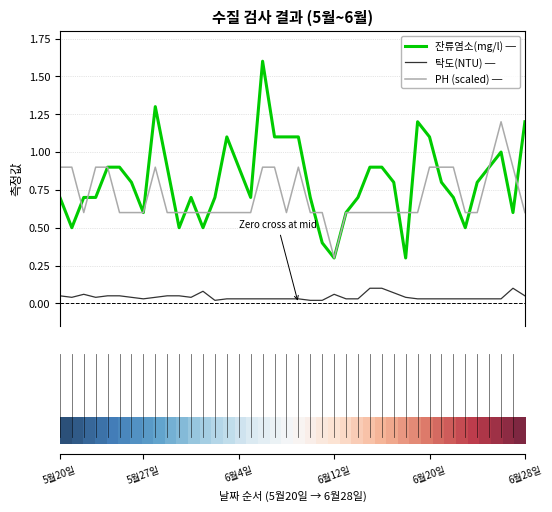

What is the greatest value displayed?

1.6